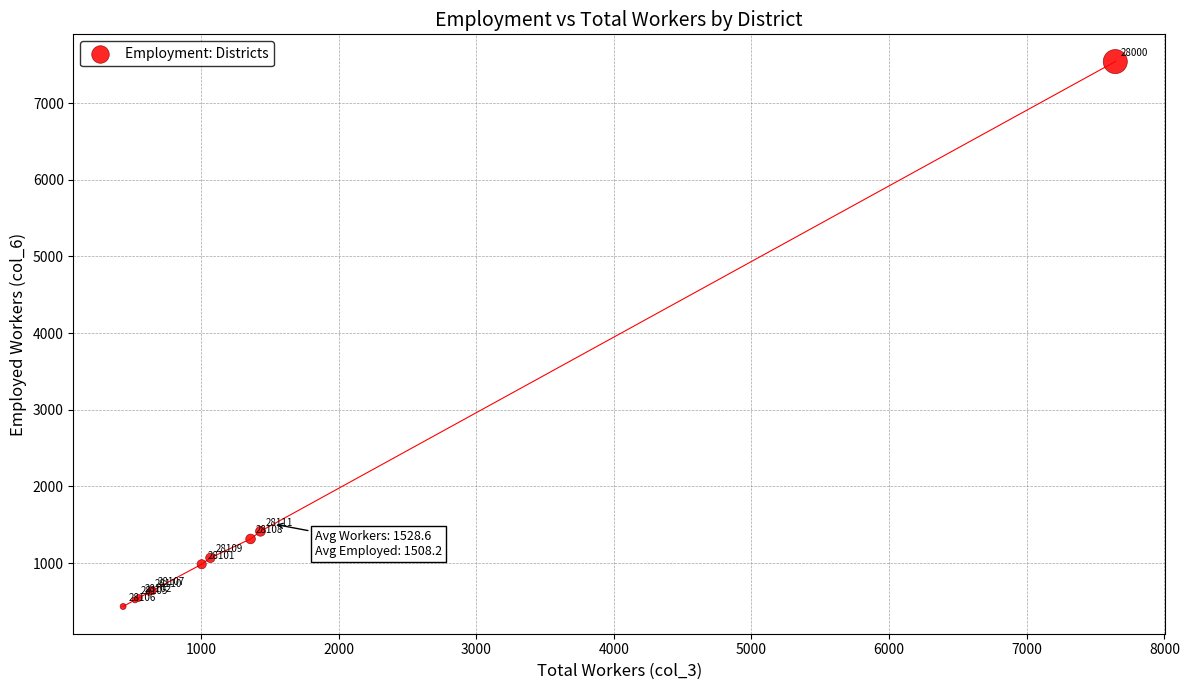

What Y value in the scatter plot is closest to 3987?

1415